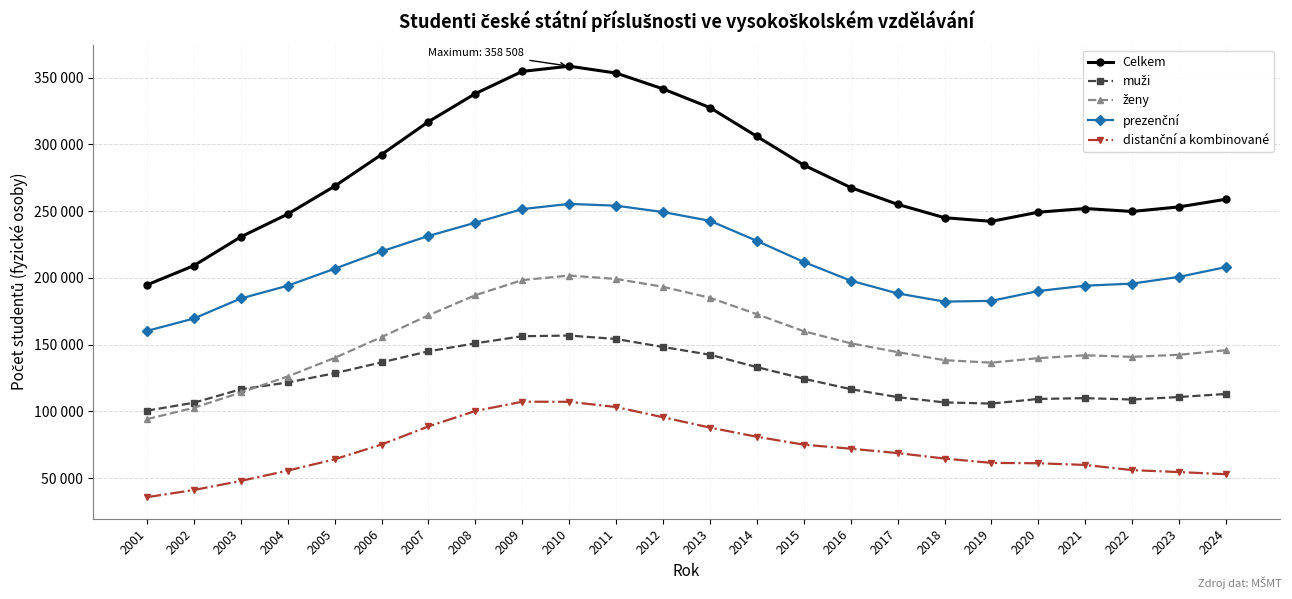

The ženy series shows 159991 at 2015. True or false?

True